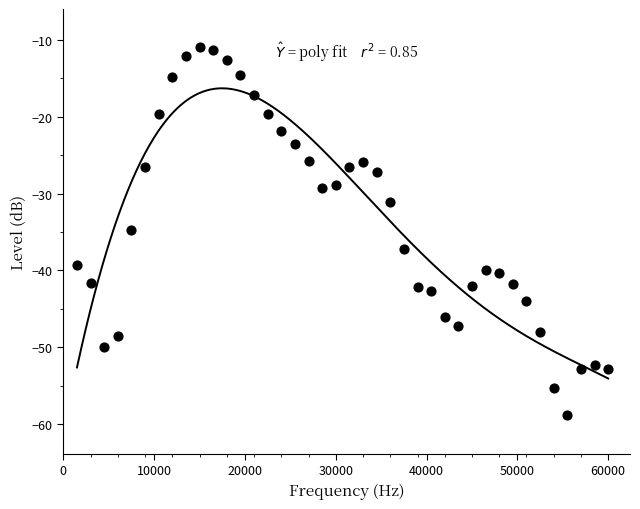

What is the range of Y values (max minus min)?

47.8